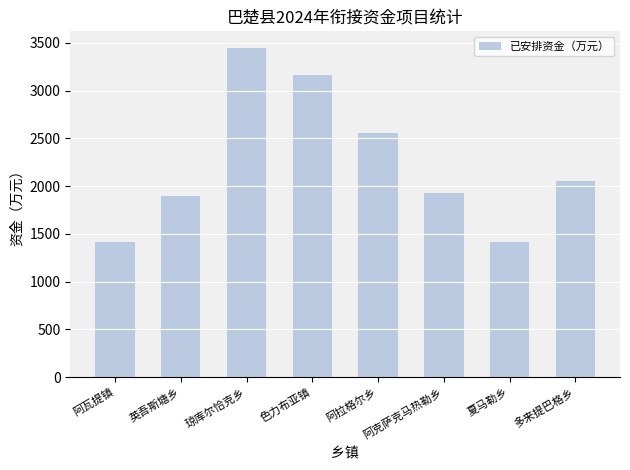

What is the sum of all values?

17888.1